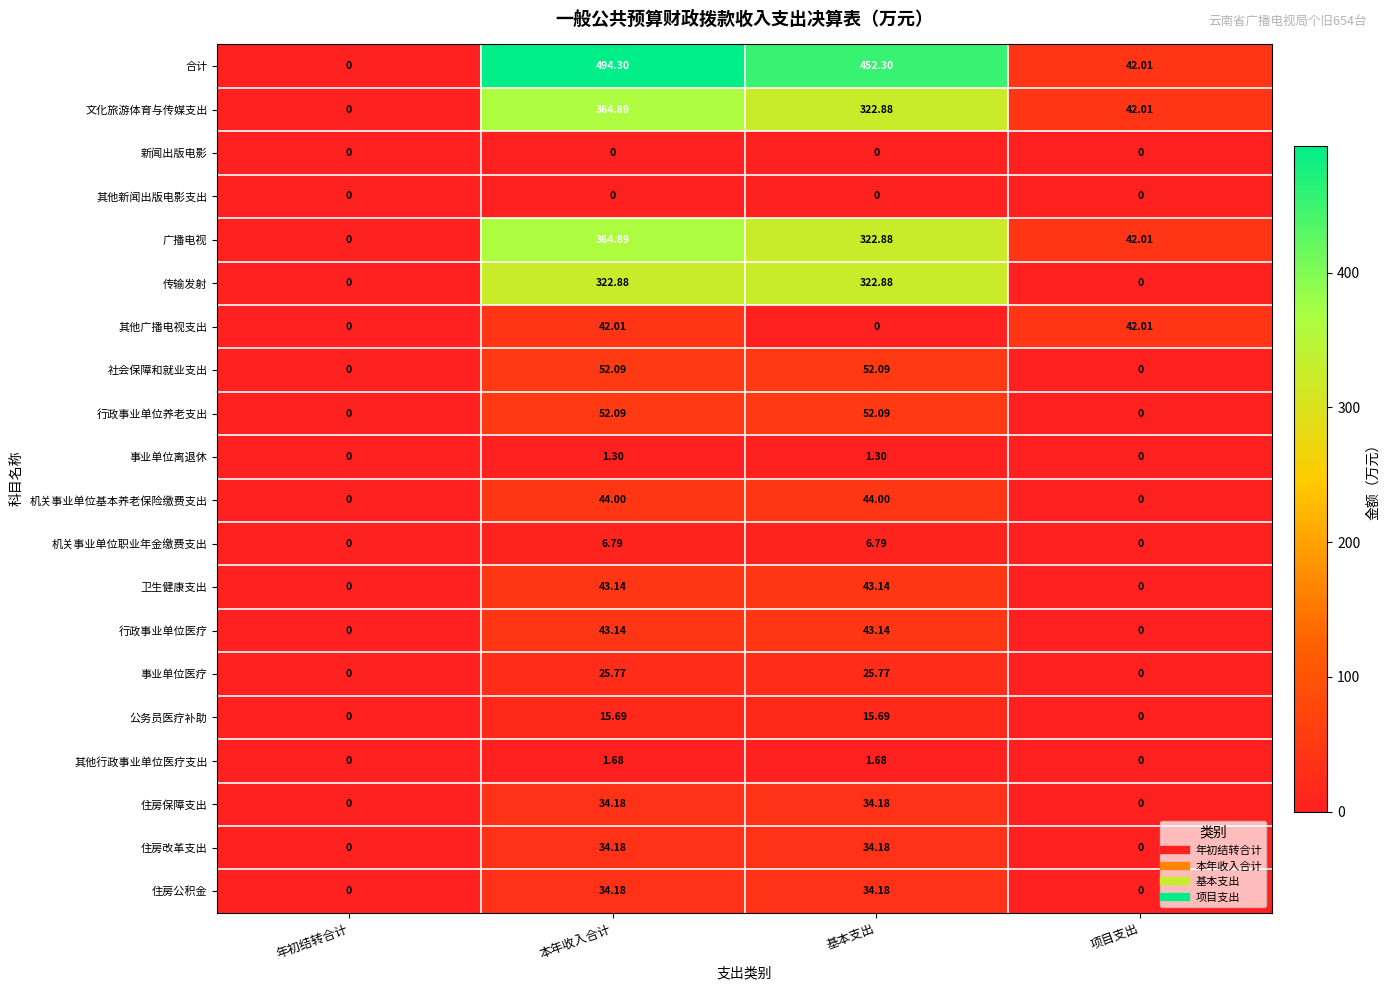

How many distinct data groups are displayed?

20